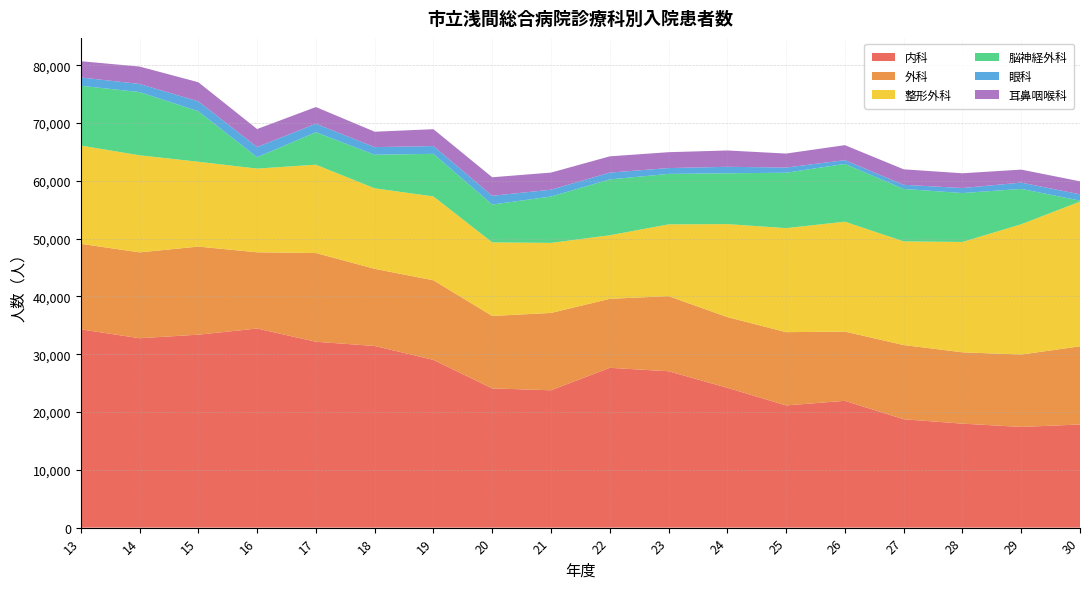

Reading right to left, what are all the values shown in this chart?

内科: 30=17847	29=17425	28=17993	27=18755	26=21942	25=21146	24=24196	23=27059	22=27654	21=23768	20=24091	19=29028	18=31431	17=32165	16=34451	15=33387	14=32770	13=34310
外科: 30=13523	29=12525	28=12343	27=12836	26=11978	25=12678	24=12236	23=12994	22=11936	21=13382	20=12536	19=13767	18=13350	17=15349	16=13188	15=15242	14=14859	13=14798
整形外科: 30=25050	29=22541	28=19093	27=17941	26=19017	25=17997	24=16089	23=12420	22=10997	21=12118	20=12733	19=14511	18=13929	17=15286	16=14481	15=14681	14=16795	13=17003
脳神経外科: 30=167	29=6120	28=8464	27=9071	26=9997	25=9586	24=8790	23=8732	22=9664	21=8019	20=6541	19=7369	18=5812	17=5616	16=1973	15=8739	14=10941	13=10345
眼科: 30=1081	29=1088	28=869	27=717	26=652	25=896	24=1122	23=1010	22=1179	21=1185	20=1519	19=1352	18=1318	17=1472	16=1760	15=1716	14=1404	13=1437
耳鼻咽喉科: 30=2257	29=2250	28=2551	27=2679	26=2593	25=2422	24=2827	23=2747	22=2813	21=2960	20=3205	19=2912	18=2666	17=2887	16=3113	15=3301	14=3011	13=2811